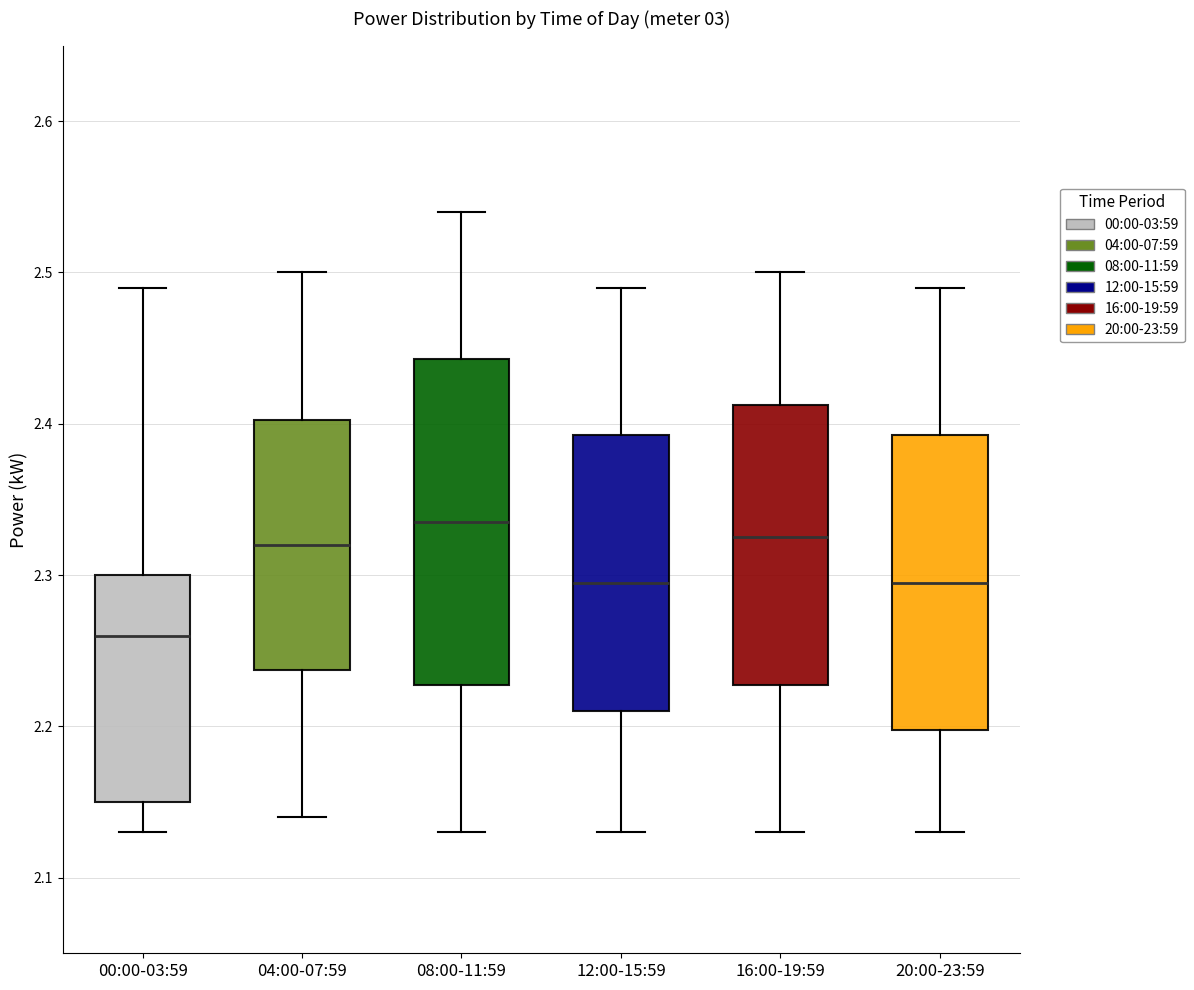

Where is the upper edge of the box for 08:00-11:59 on the y-axis? The values are not printed on the chart, so give them approximately, as read against the axis.

2.44